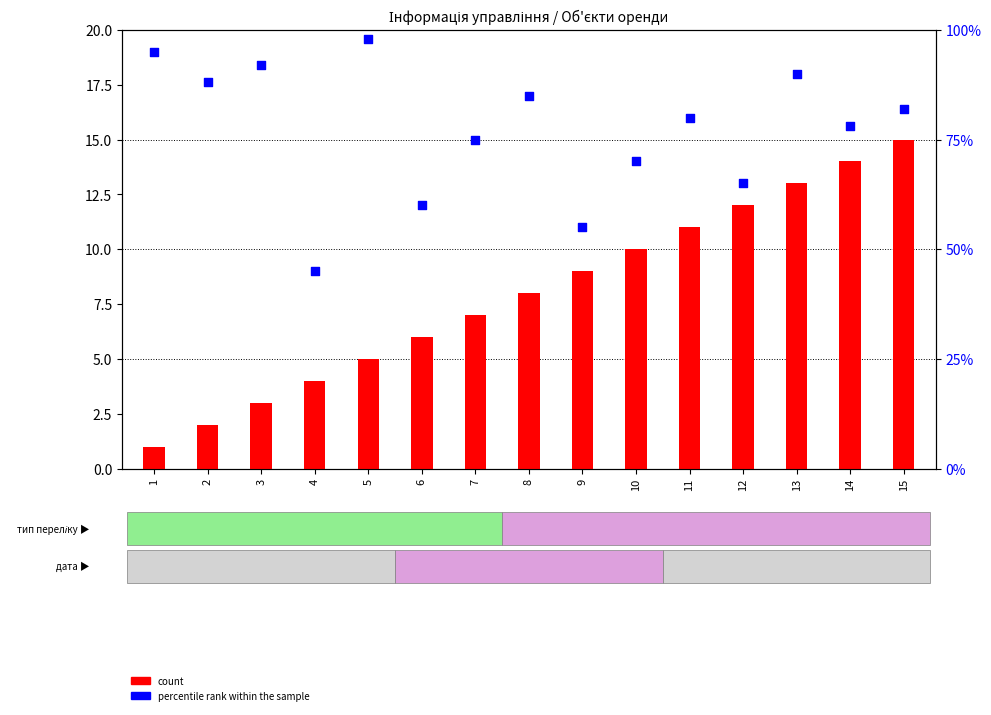

Which series reaches the minimum Y coordinate?

count